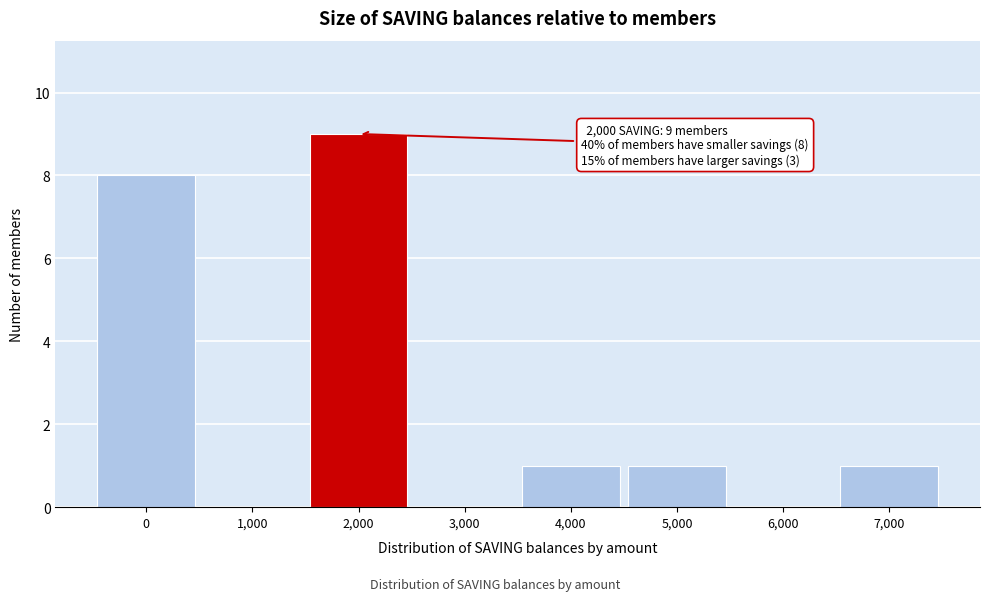

Over which range of the x-axis is the bar tallest?

1500 to 2500